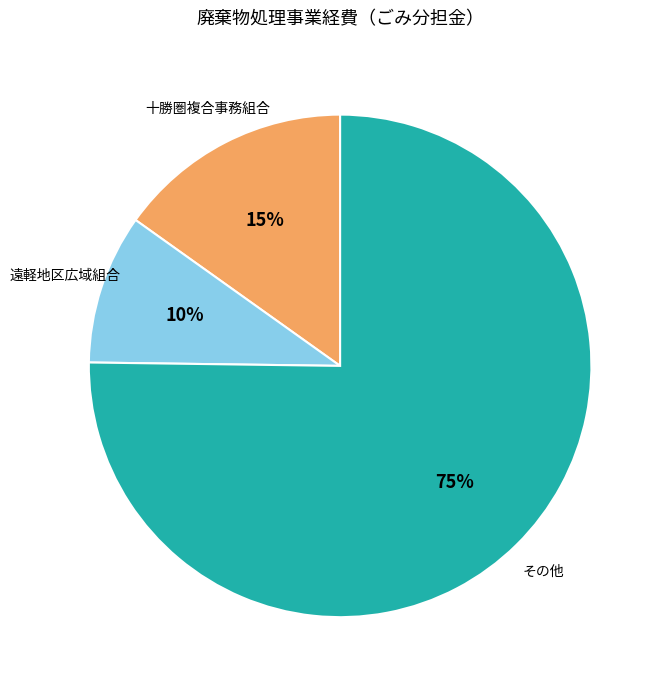

Does any single category account for the majority?

Yes